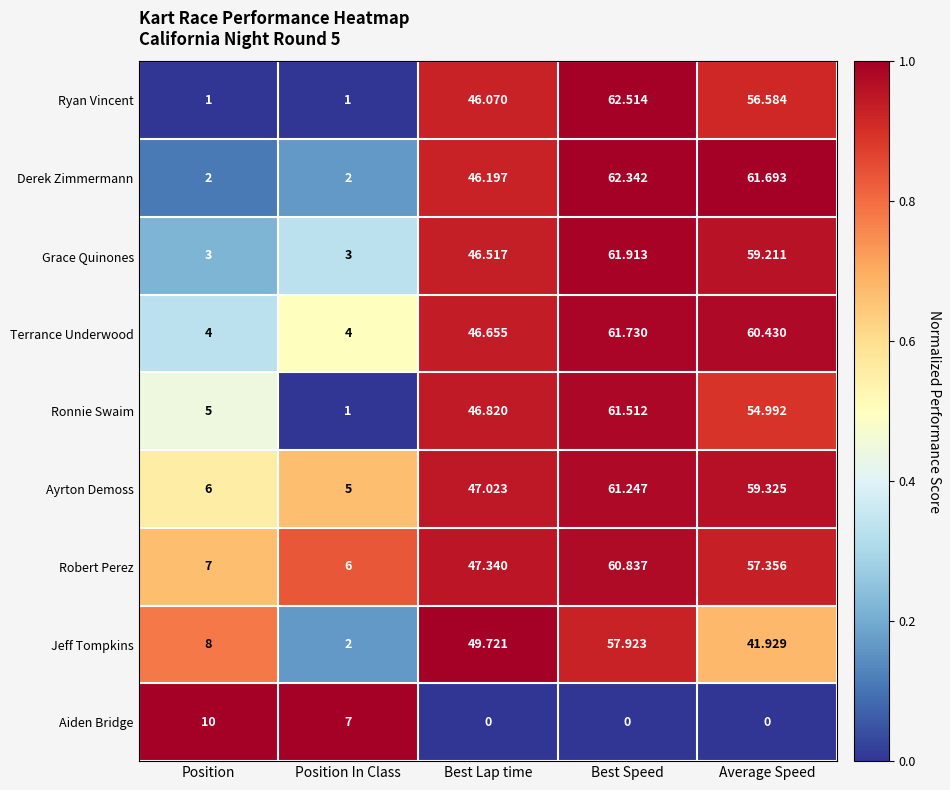

Which category has the highest value across all series?

Best Speed